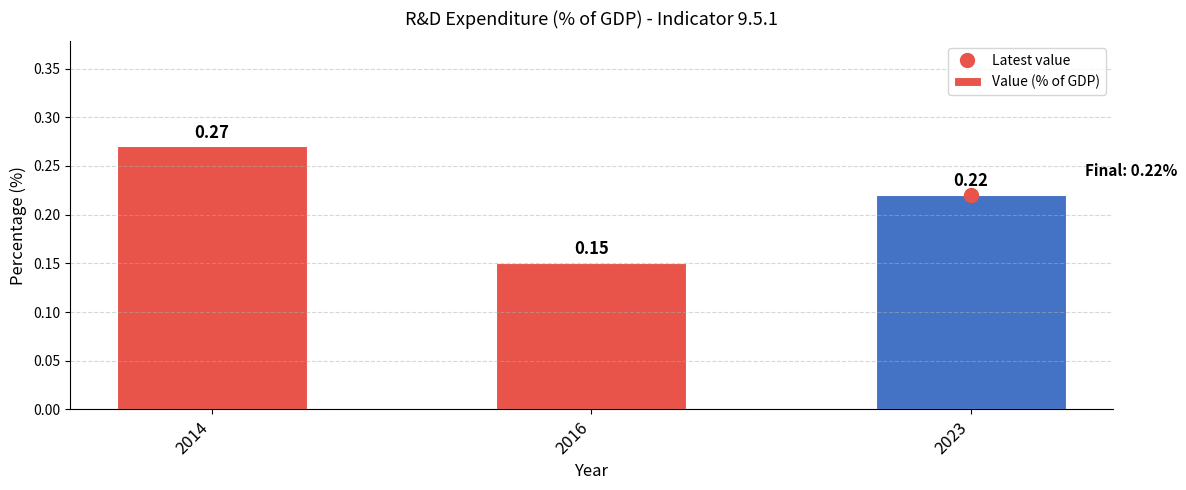

True or false: the data shows 0.1 at 2023.

False